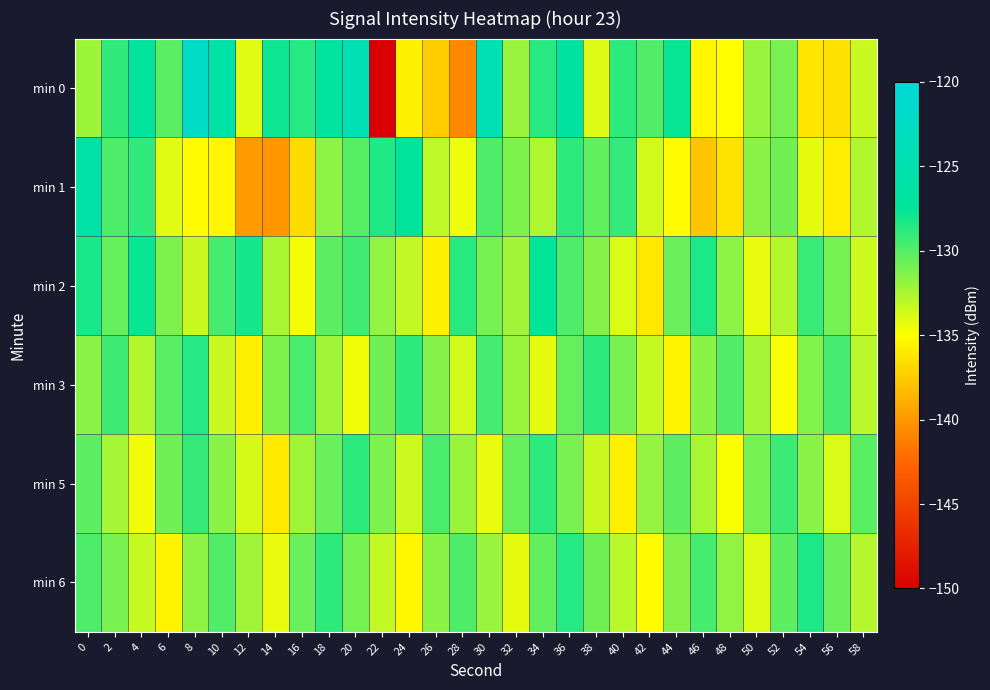

At which category is the sum across all series the highest?

36